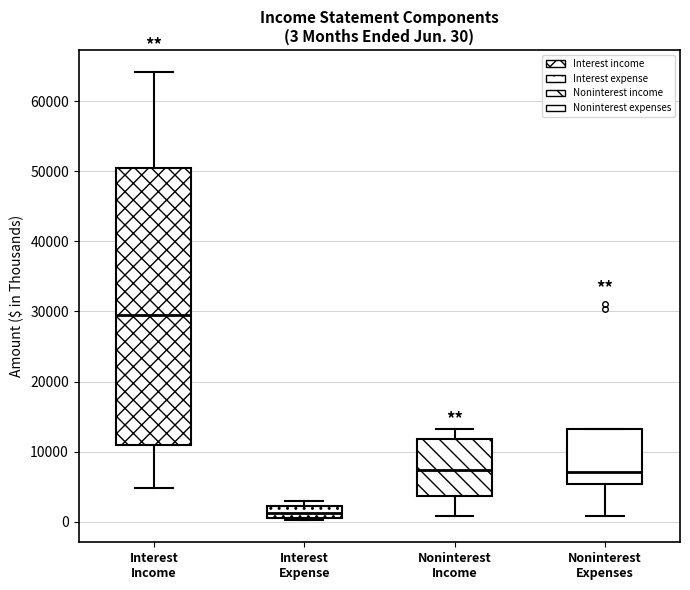

Which box is the tallest, from its lower edge to its upper edge?

Interest Income